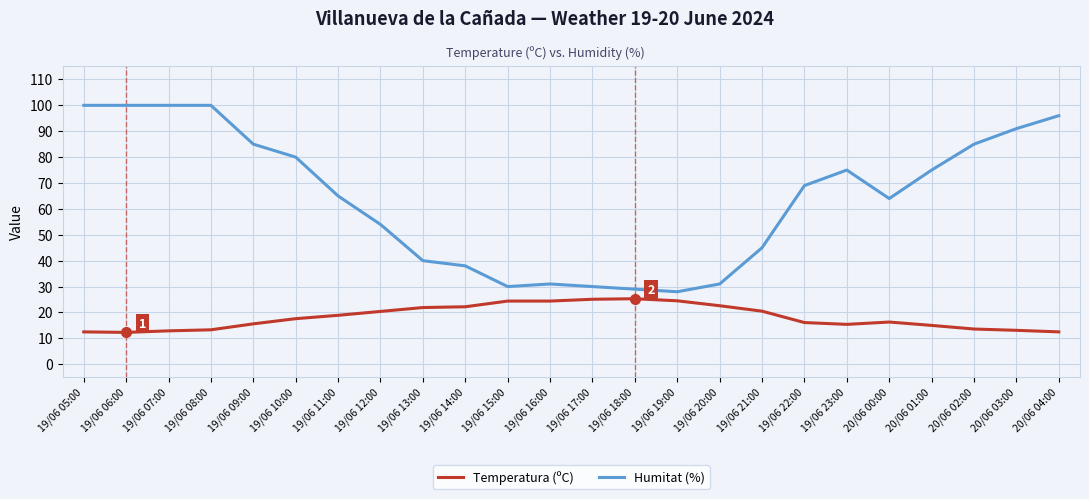

The value of Humitat (%) at 20/06 01:00 is 75.0. True or false?

True